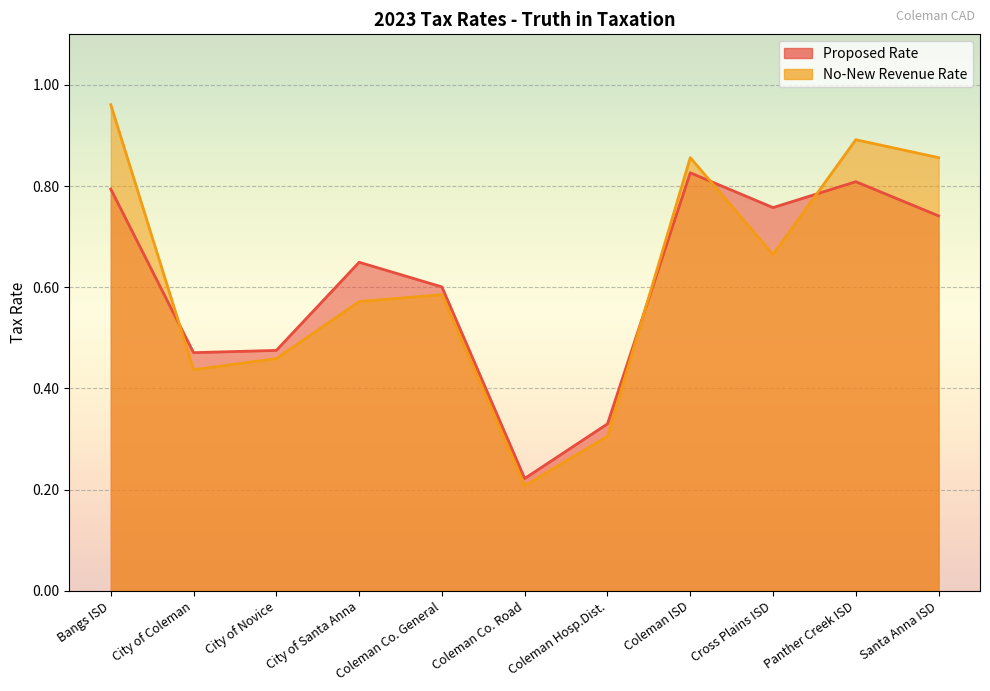

Where do No-New Revenue Rate and Proposed Rate first cross each other?

Bangs ISD and City of Coleman